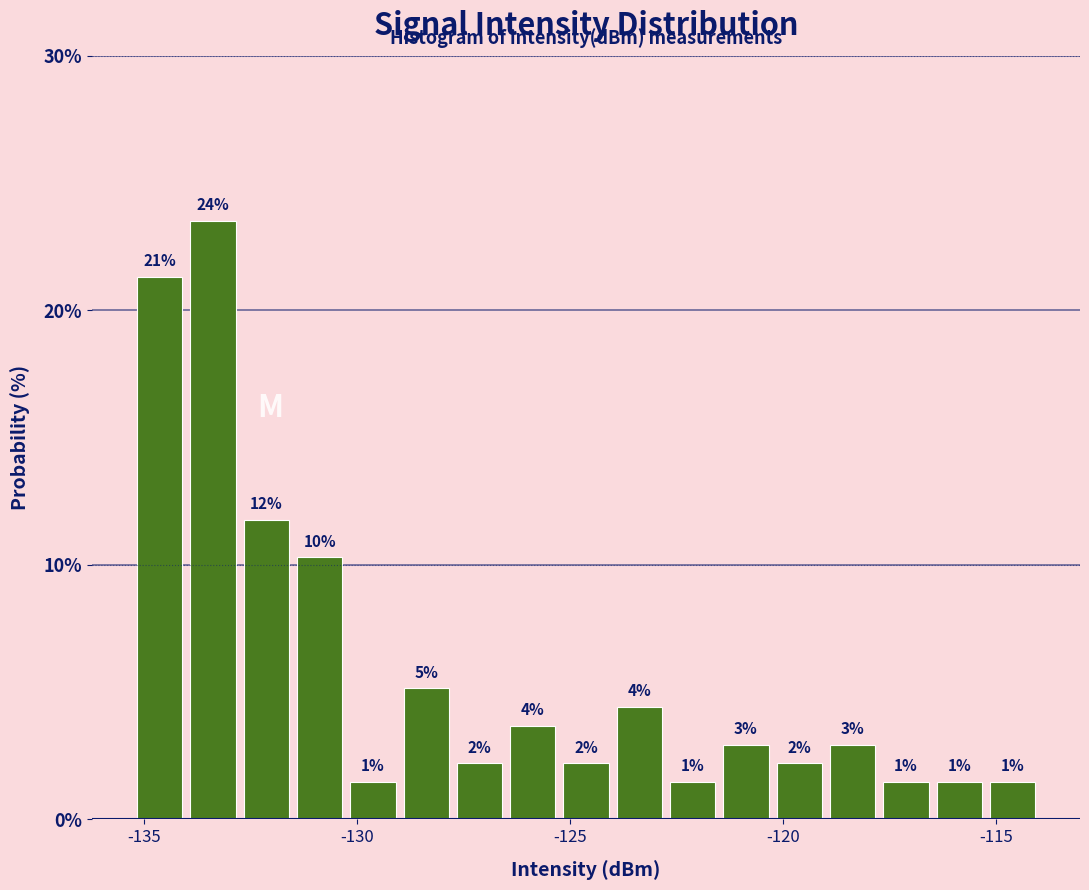

Around what value on the x-axis is the tallest bar? Give the approximate position of its centre, as read against the axis.

-133.5